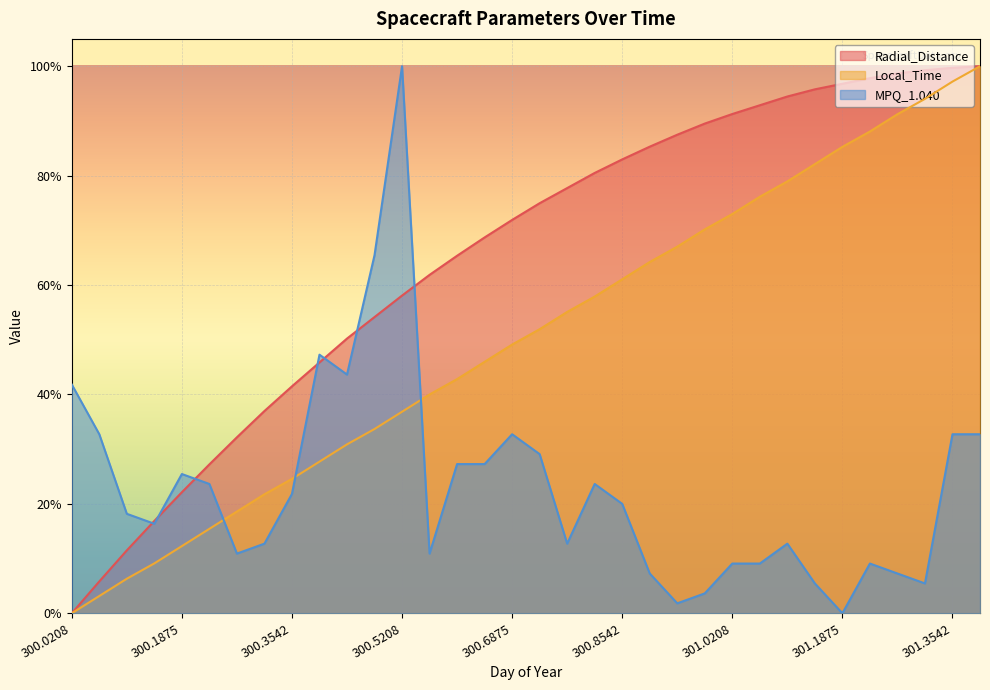

Reading left to right, extract all data points from this chart.

Radial_Distance: 0.0	0.1	0.1	0.2	0.2	0.3	0.3	0.4	0.4	0.5	0.5	0.5	0.6	0.6	0.7	0.7	0.7	0.7	0.8	0.8	0.8	0.9	0.9	0.9	0.9	0.9	0.9	1.0	1.0	1.0	1.0	1.0	1.0	1.0
Local_Time: 0.0	0.0	0.1	0.1	0.1	0.2	0.2	0.2	0.2	0.3	0.3	0.3	0.4	0.4	0.4	0.5	0.5	0.5	0.6	0.6	0.6	0.6	0.7	0.7	0.7	0.8	0.8	0.8	0.9	0.9	0.9	0.9	1.0	1.0
MPQ_1.040: 0.4	0.3	0.2	0.2	0.3	0.2	0.1	0.1	0.2	0.5	0.4	0.7	1.0	0.1	0.3	0.3	0.3	0.3	0.1	0.2	0.2	0.1	0.0	0.0	0.1	0.1	0.1	0.1	0.0	0.1	0.1	0.1	0.3	0.3